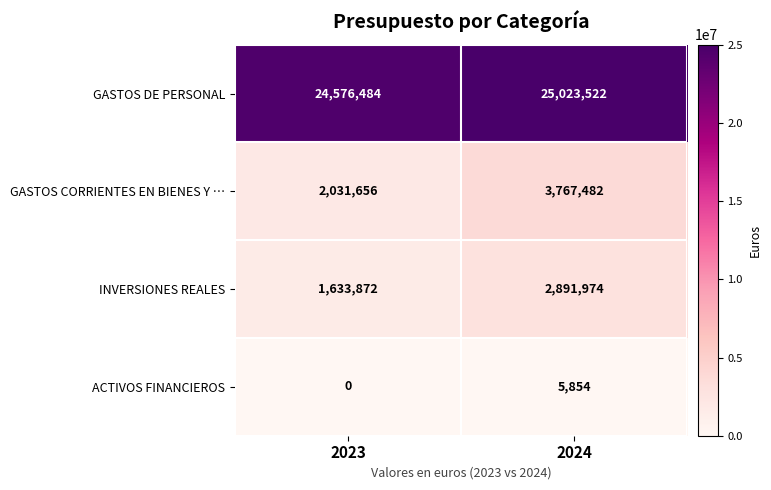

What is the total value across all series at 2024?

31688832